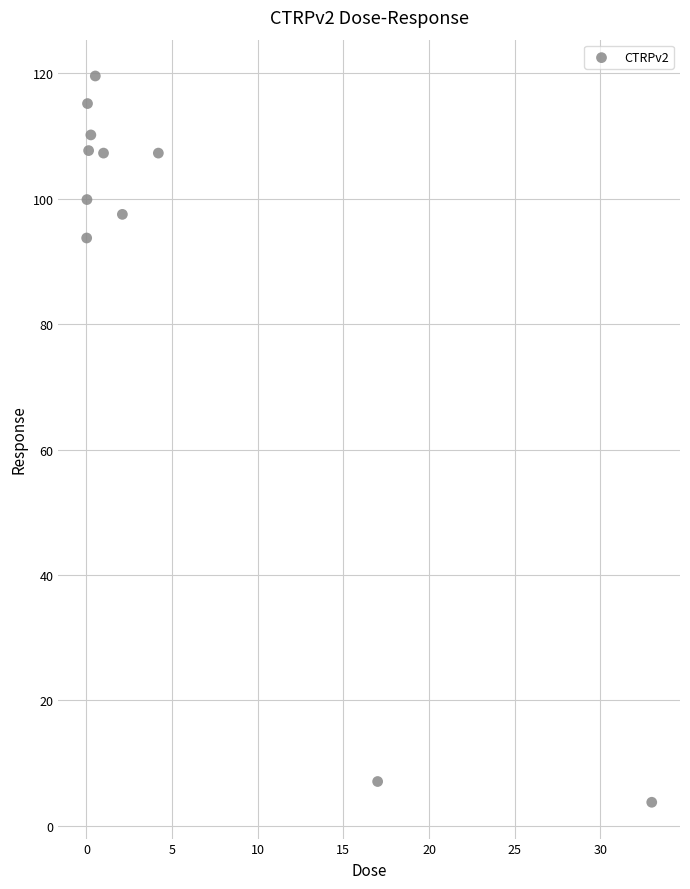

What is the range of X values (max minus min)?

33.0